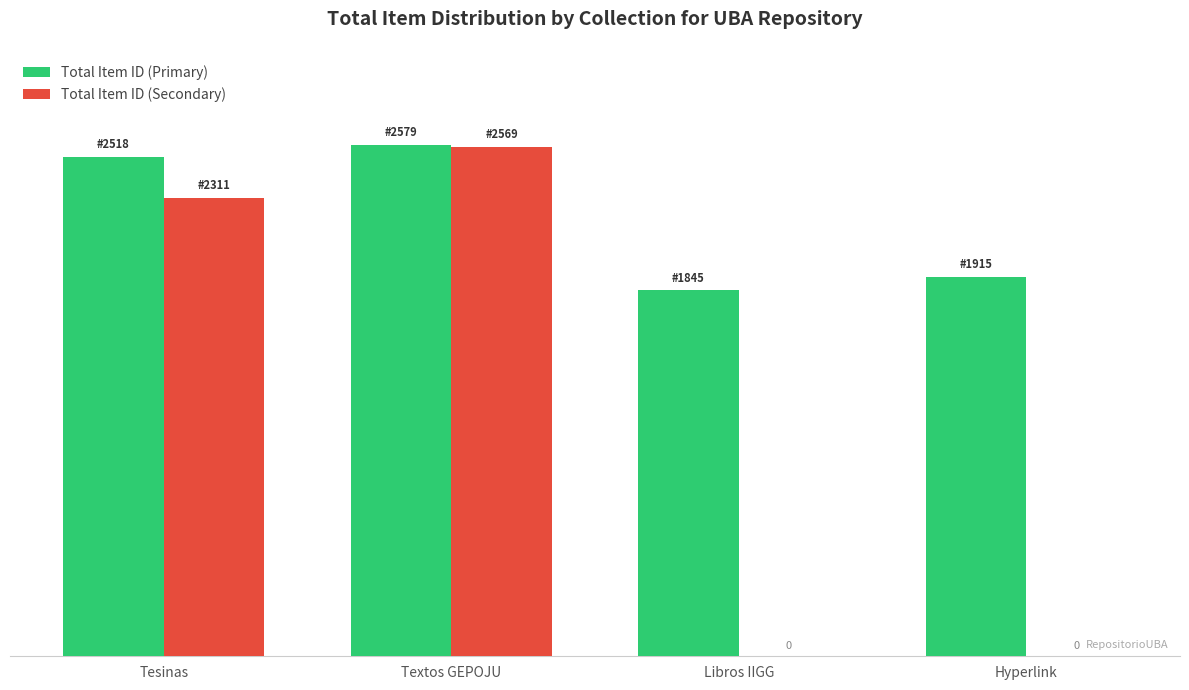

Are the bars horizontal?

No